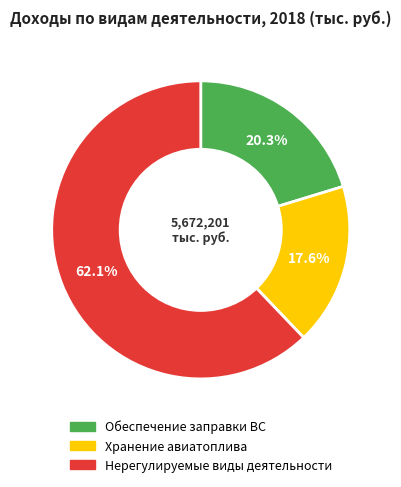

What is the smallest slice in the pie chart?

Хранение авиатоплива